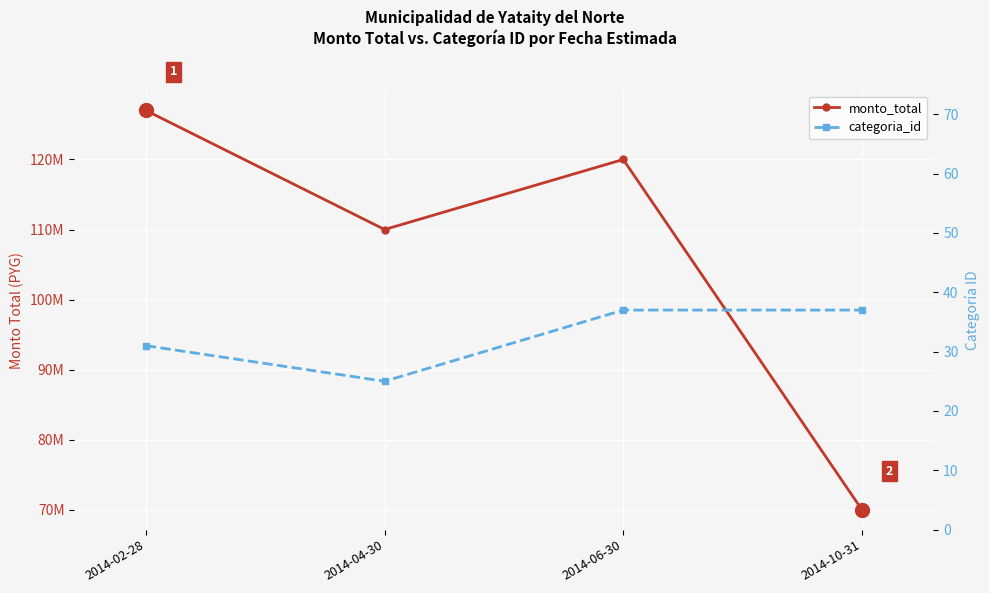

What is the lowest value of the monto_total series?

70000000